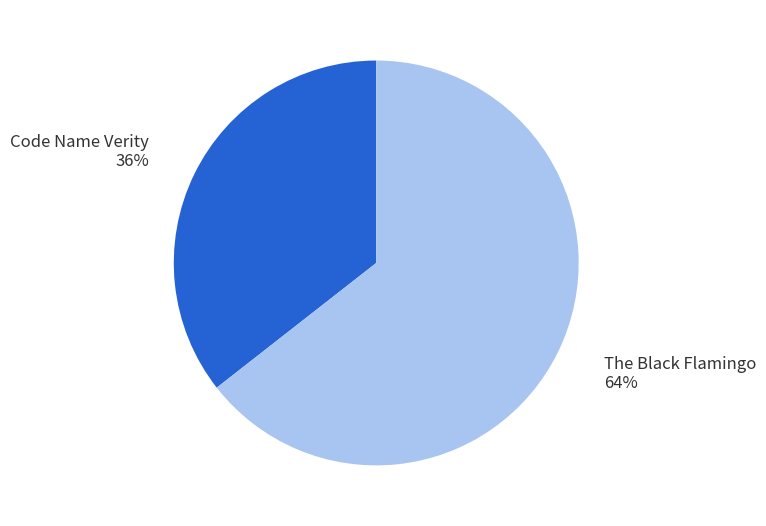

Is there a majority slice in this chart?

Yes